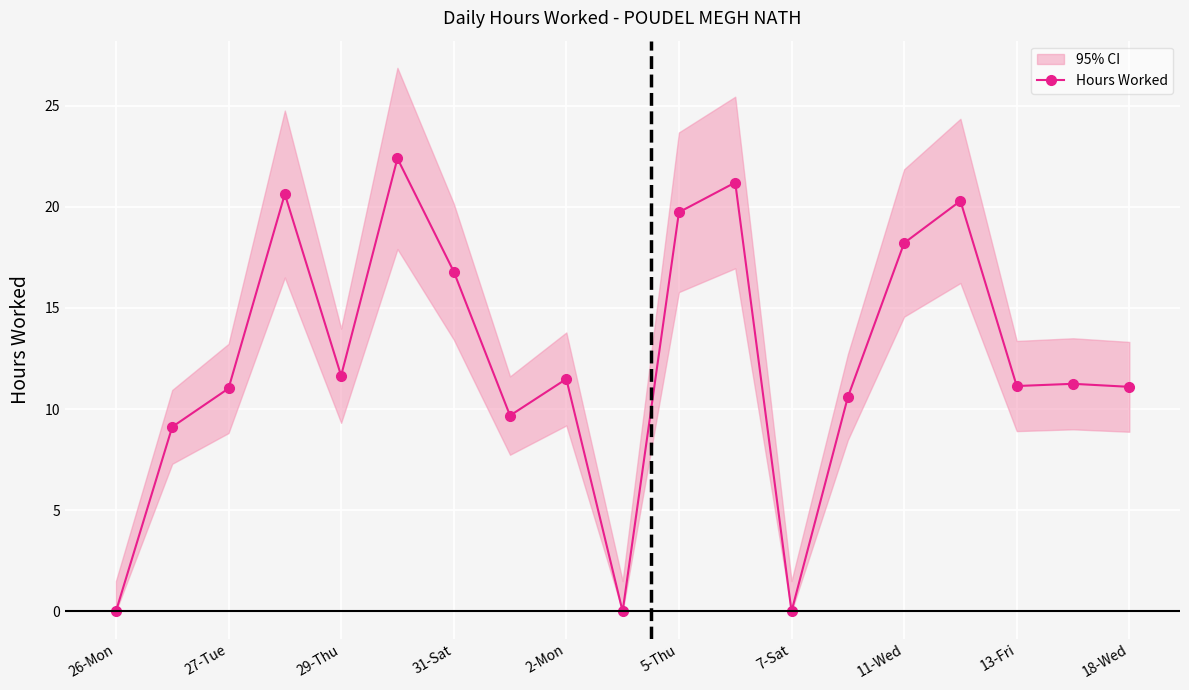

True or false: Hours Worked has more than 0 points higher than both neighbors.

True